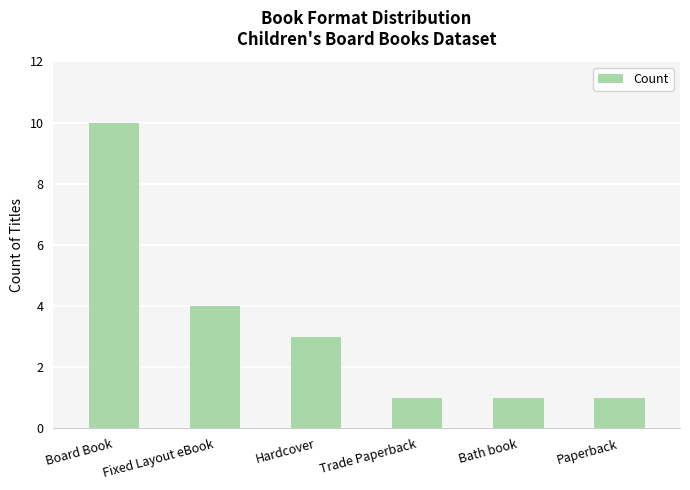

Where is the data nearest to the value 5?

Fixed Layout eBook